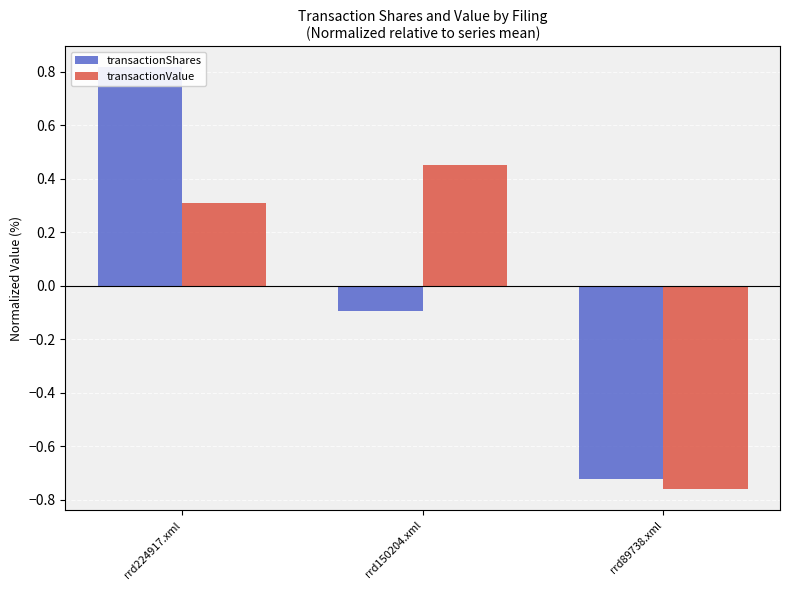

Between rrd224917.xml and rrd150204.xml, which series saw the biggest shift?

transactionShares